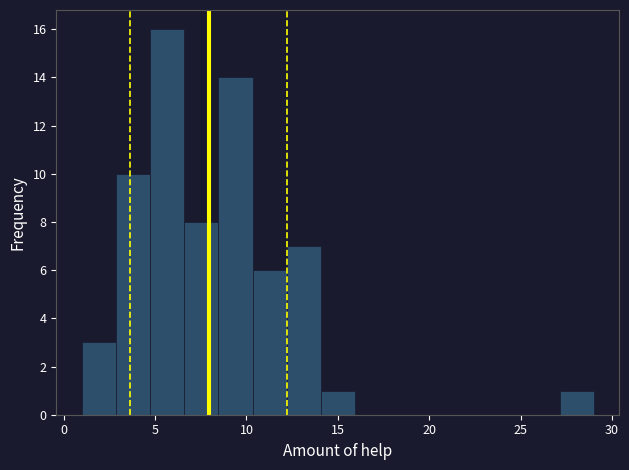

Around what value on the x-axis is the tallest bar? Give the approximate position of its centre, as read against the axis.

5.5